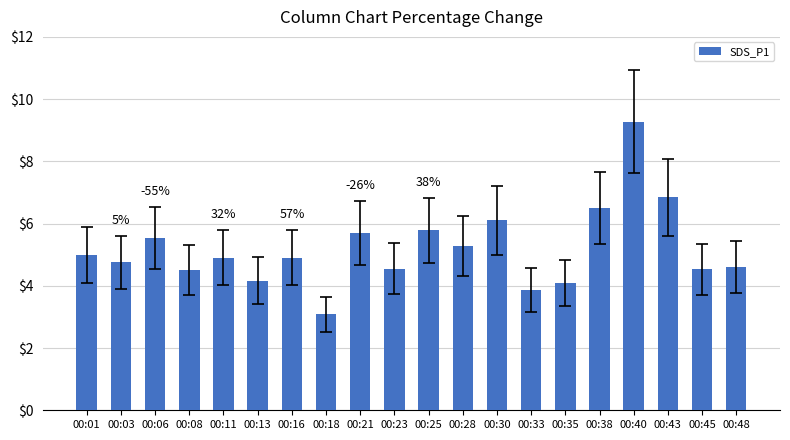

The value at 00:30 is 6.1. True or false?

True